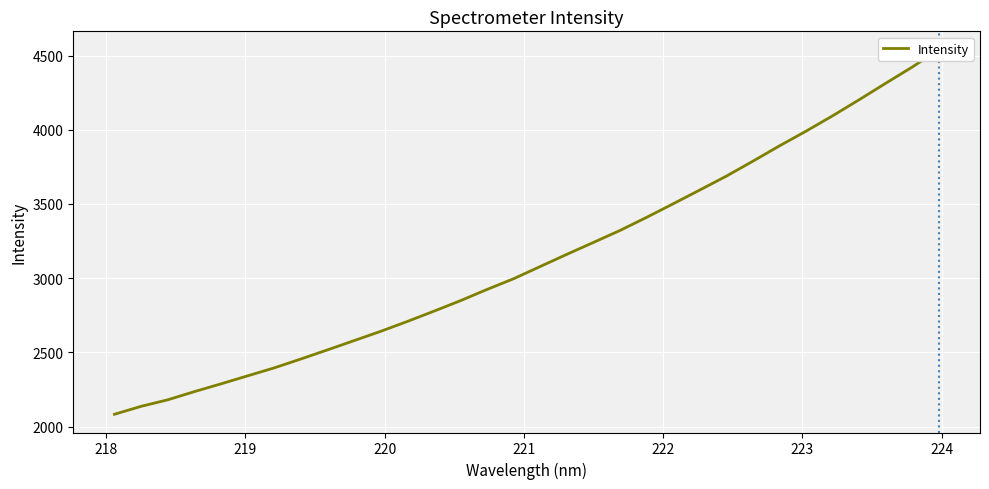

Reading right to left, list all the values displayed in this chart.

4540.5	4422.6	4313.1	4202.2	4093.8	3990.3	3891.2	3788.1	3687.2	3593.7	3501.0	3409.5	3321.3	3240.5	3160.4	3078.4	2996.1	2923.8	2848.0	2777.2	2707.8	2641.5	2578.8	2516.4	2455.1	2395.2	2341.5	2287.6	2235.2	2180.2	2136.2	2082.7